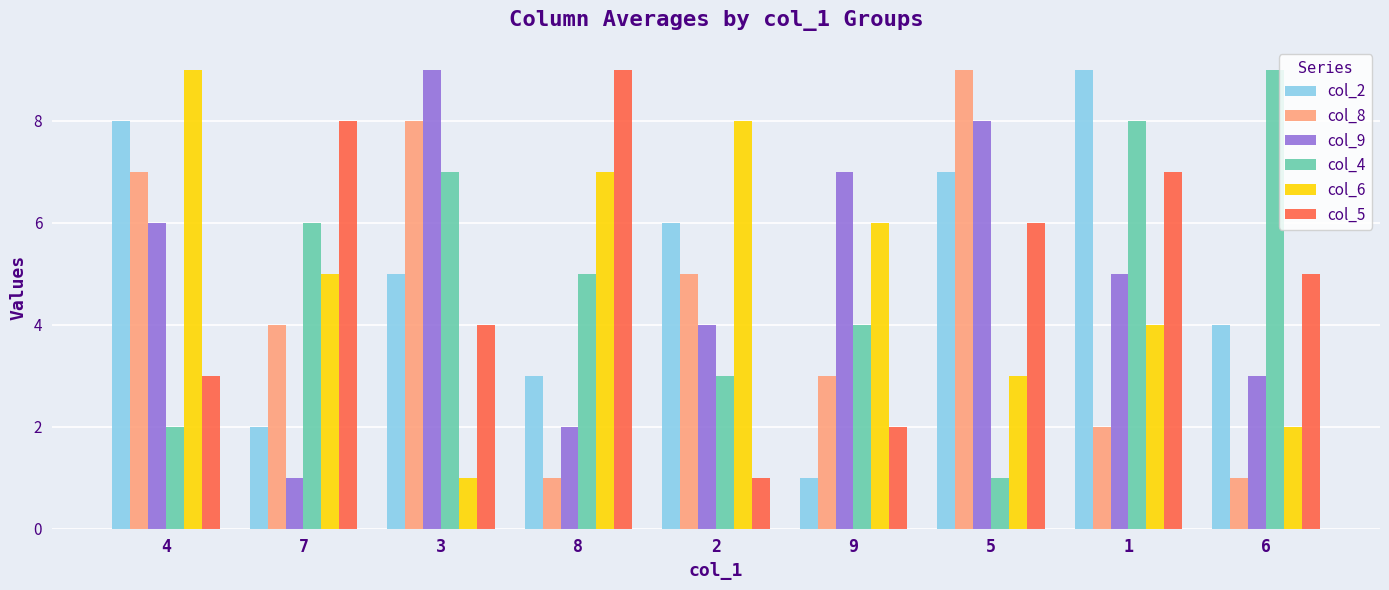

The col_6 series shows 2 at 6. True or false?

True